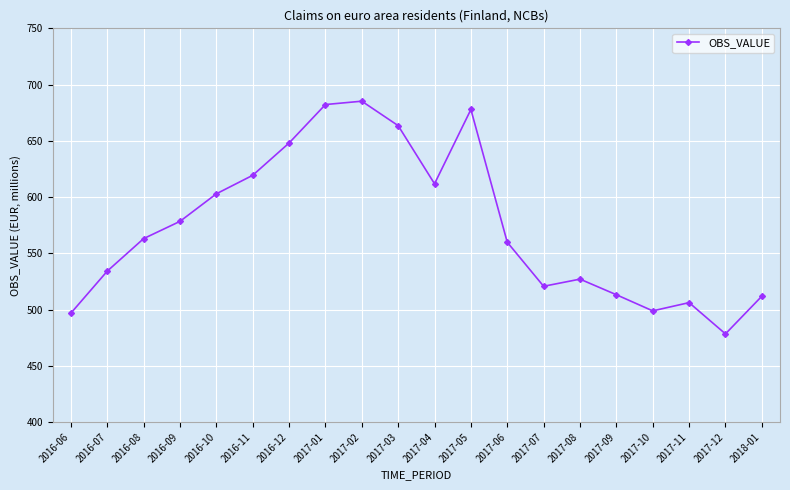

Does the chart display data point markers on the line(s)?

Yes